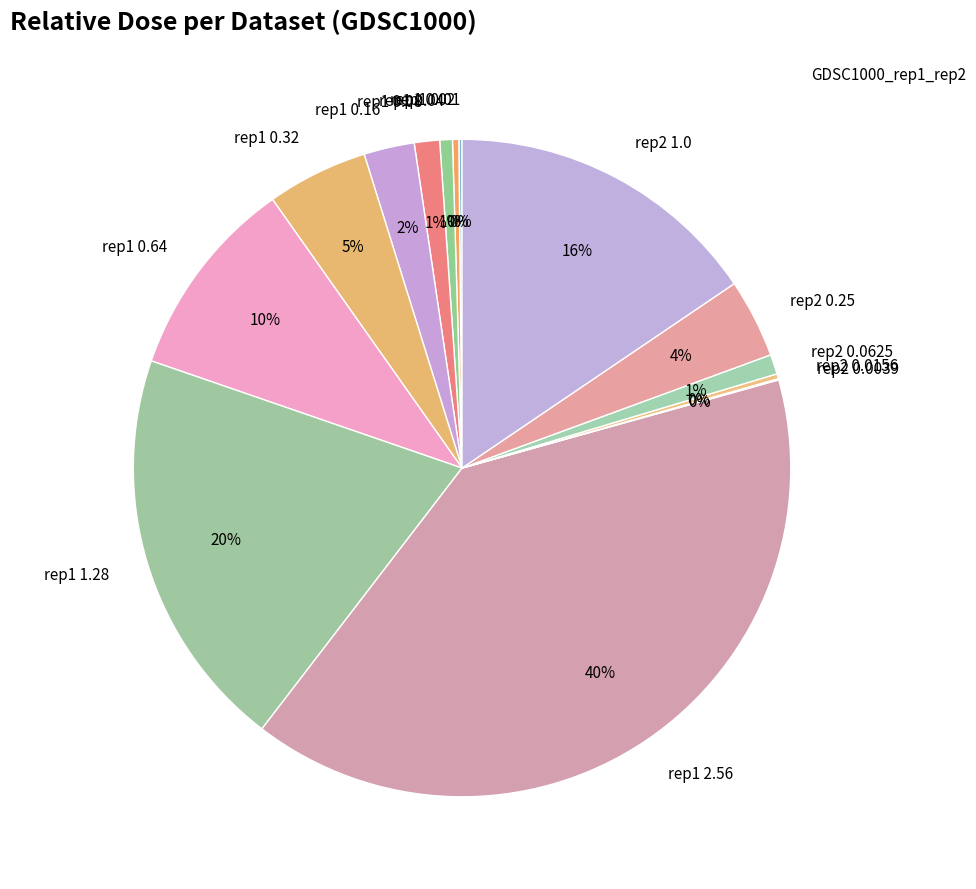

Is it true that rep2 0.0625 is 12% of the pie?

False